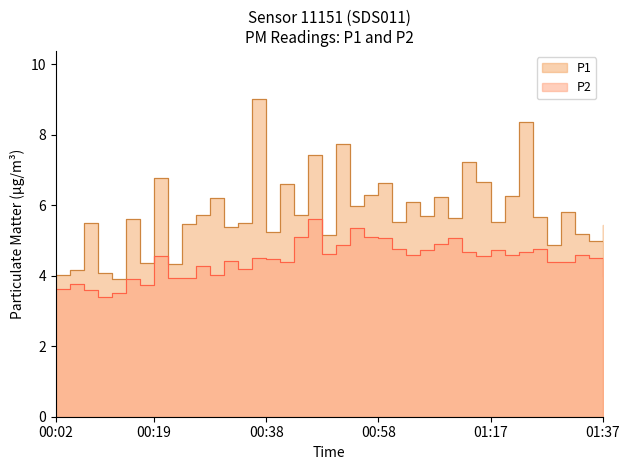

True or false: P1 and P2 cross at least once.

False